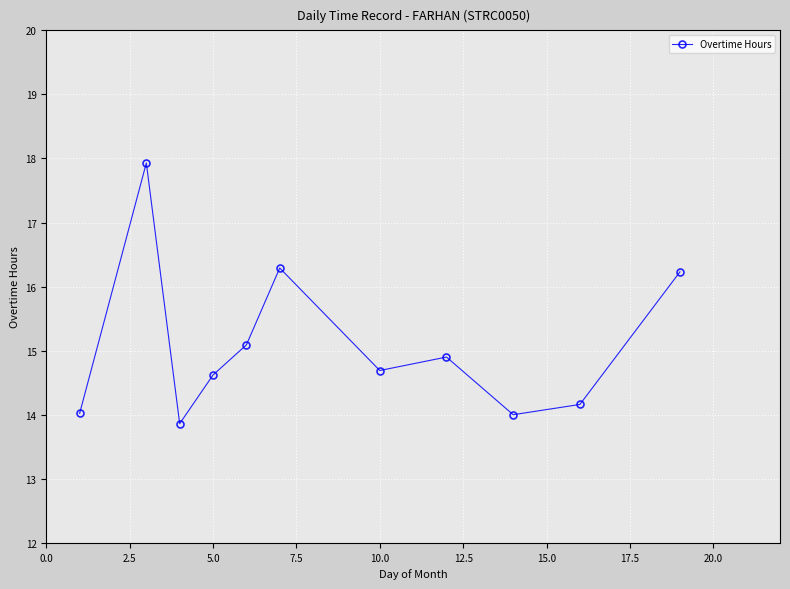

What is the difference between the maximum and minimum values?

4.1